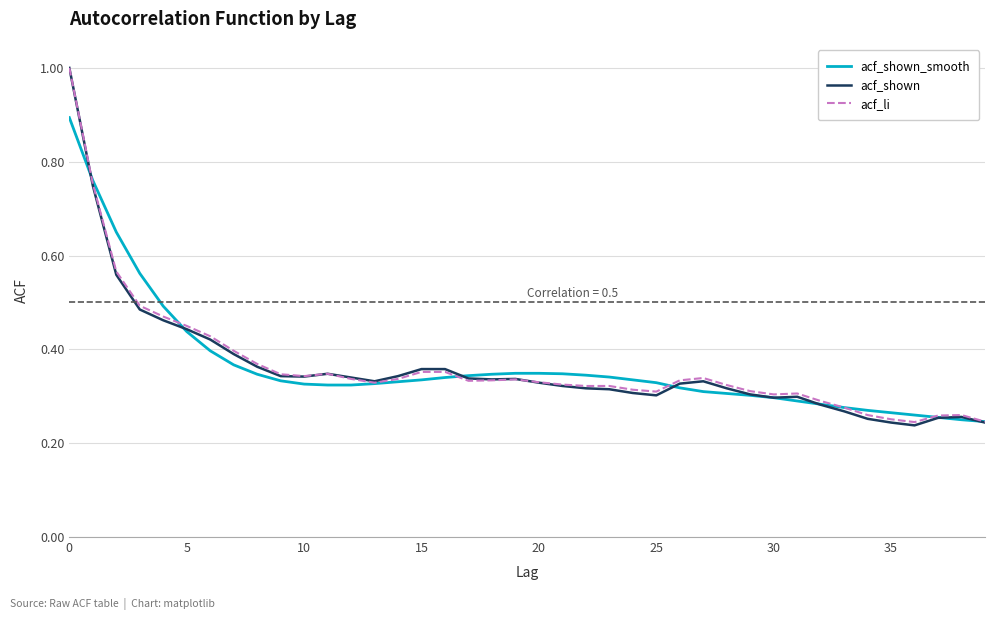

What are all the series names shown in the legend?

acf_shown_smooth, acf_shown, acf_li